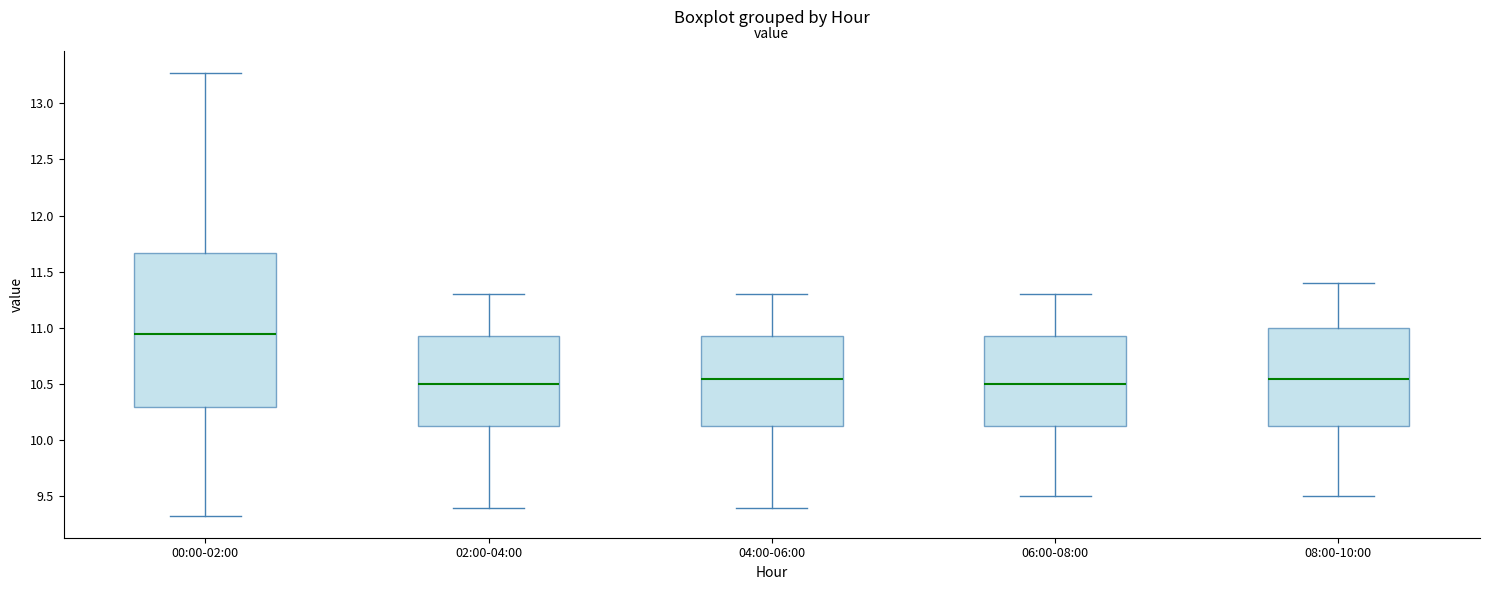

Where is the lower edge of the box for 04:00-06:00 on the y-axis? The values are not printed on the chart, so give them approximately, as read against the axis.

10.15